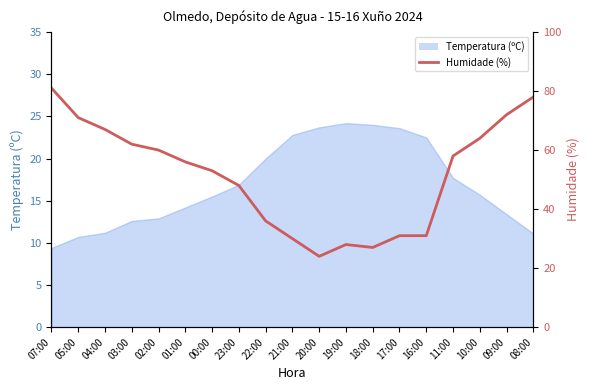

The chart shows a value of 87 at 02:00. True or false?

False